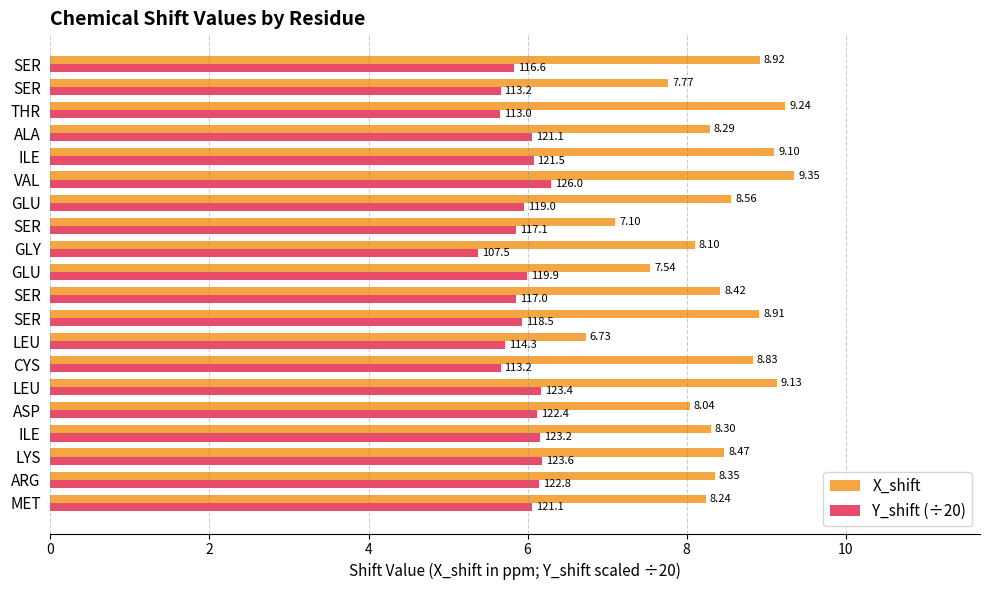

How many distinct data groups are displayed?

2